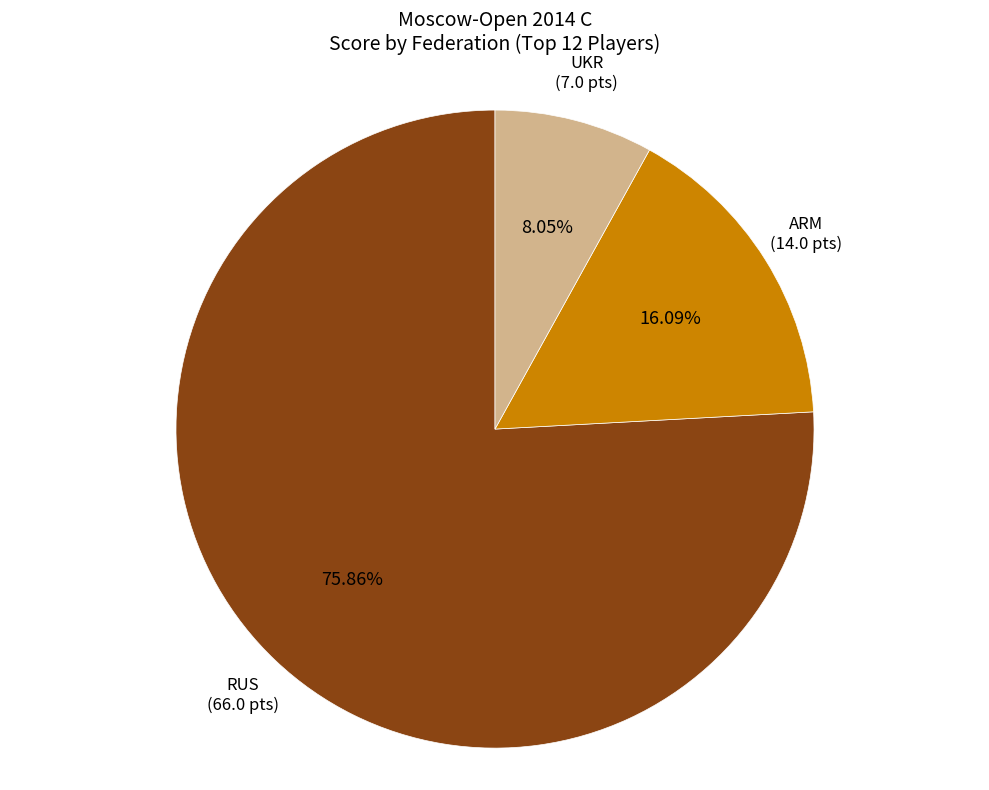

Is RUS the majority of the pie?

Yes